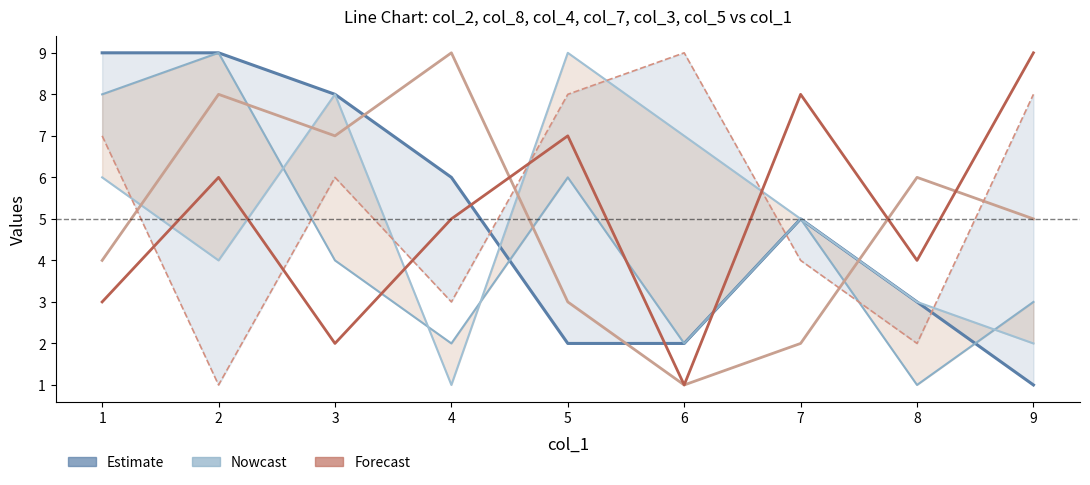

How many lines are shown in the chart?

6